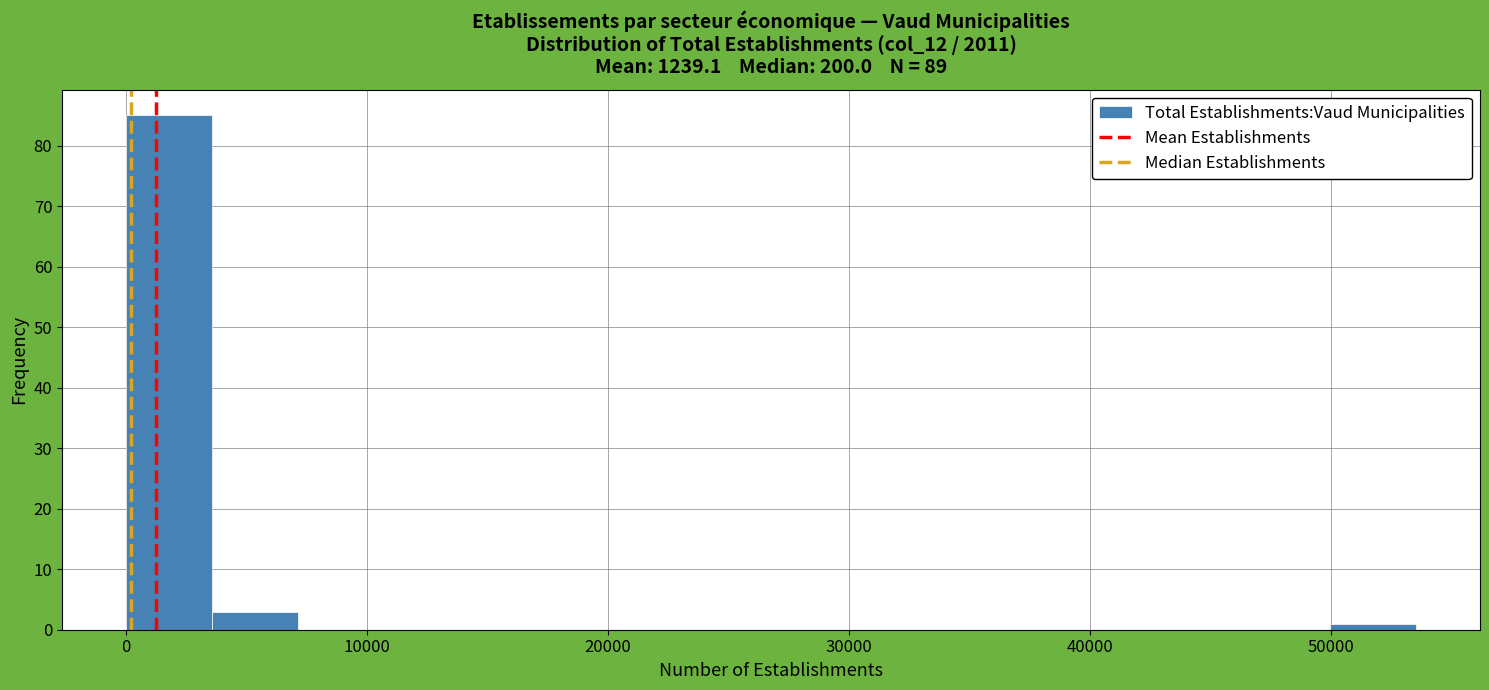

Read against the x-axis, roughly where is the centre of the tallest bar?

2000